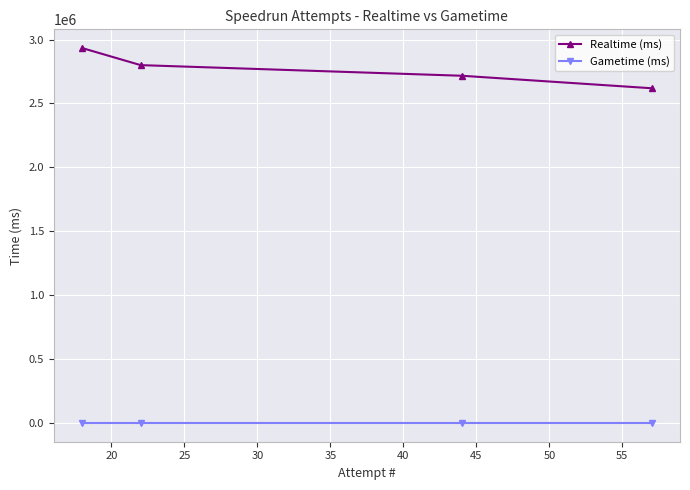

List the series in order of their peak value, lowest first.

Gametime (ms), Realtime (ms)